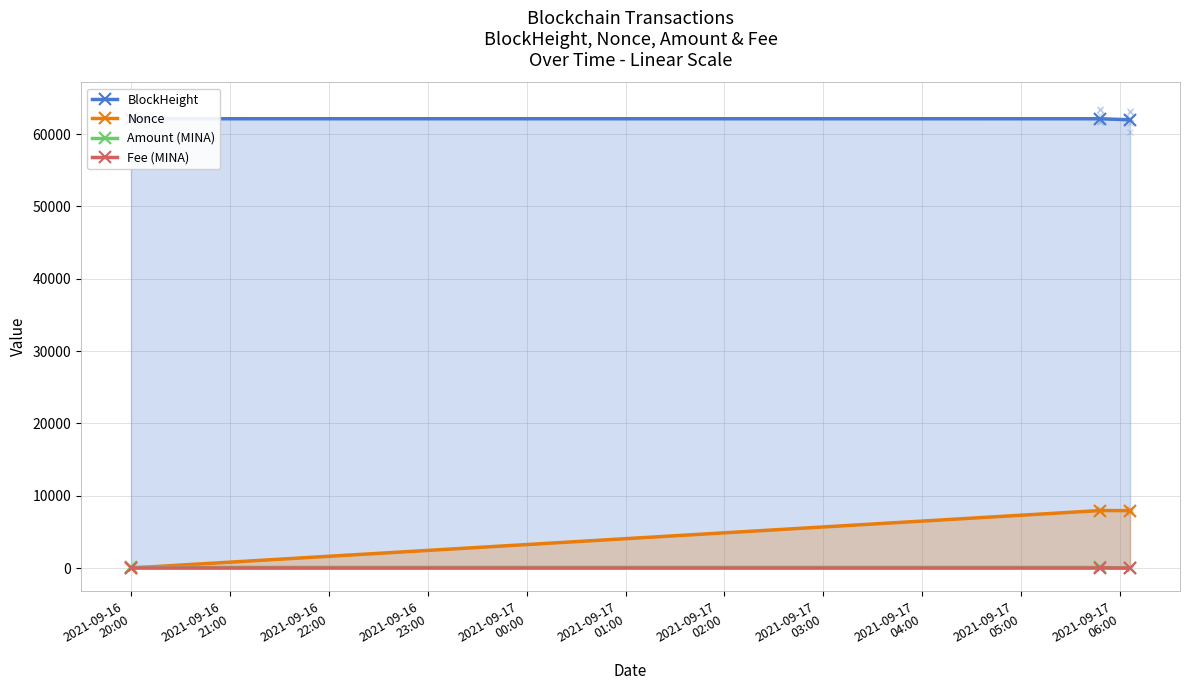

Which series has the largest range (max minus min)?

Nonce